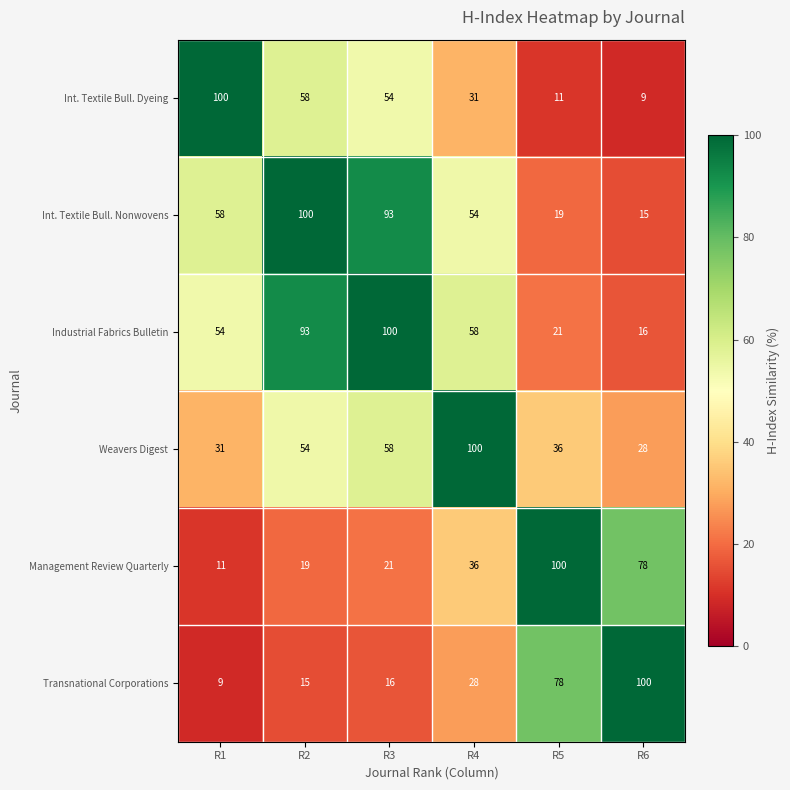

Rank the series at R4 from highest to lowest value.

Weavers Digest, Industrial Fabrics Bulletin, Int. Textile Bull. Nonwovens, Management Review Quarterly, Int. Textile Bull. Dyeing, Transnational Corporations